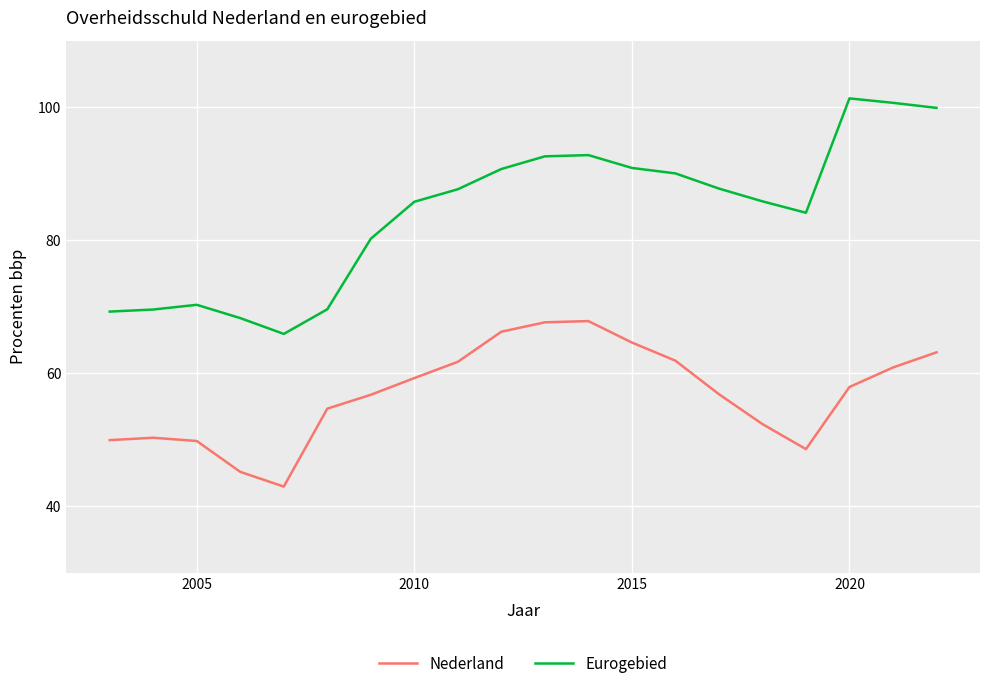

True or false: Eurogebied and Nederland cross at least once.

False